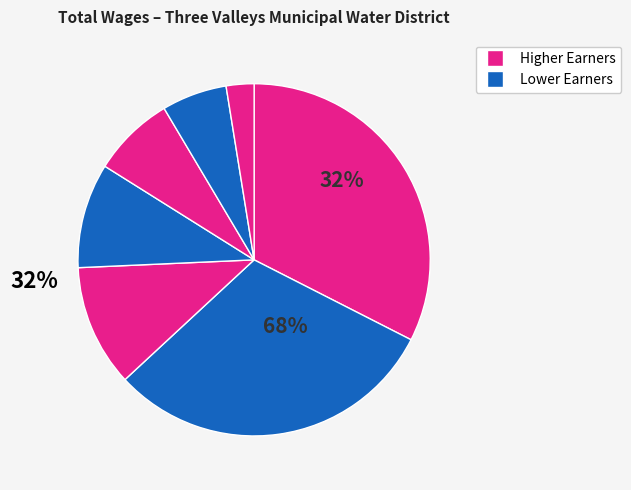

How many segments does this pie chart have?

7